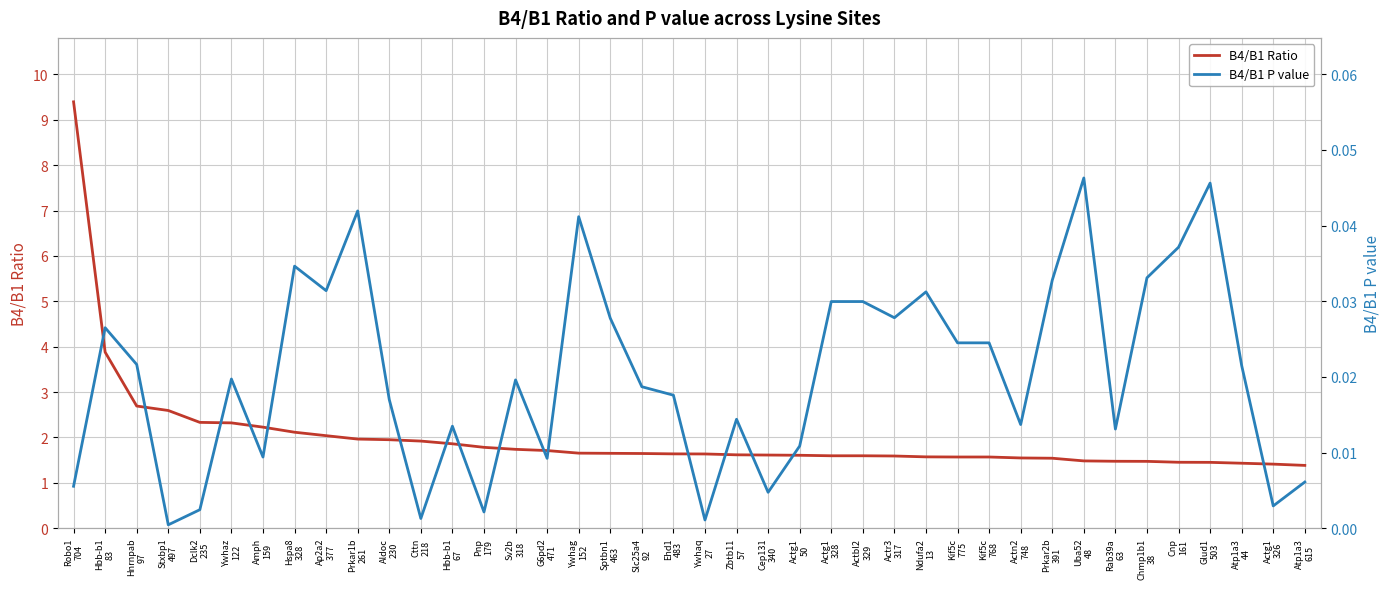

What is the label of the 16th point from the right?

Actg1
328